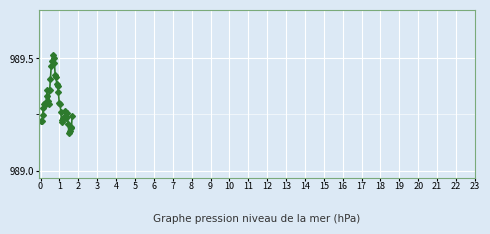

True or false: there are more than 0 points higher than both neighbors.

True